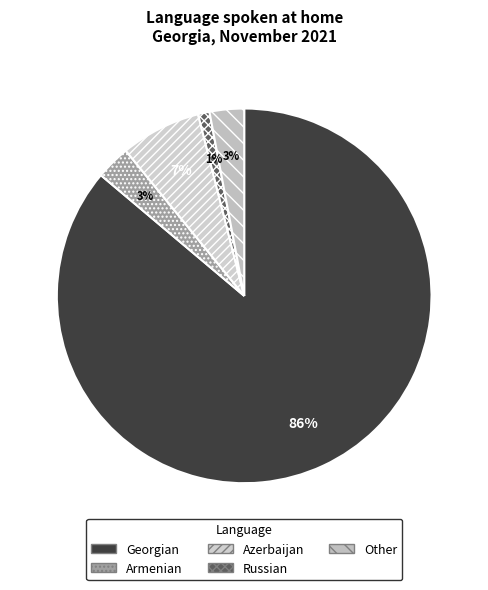

Which category has the biggest portion of the pie?

Georgian